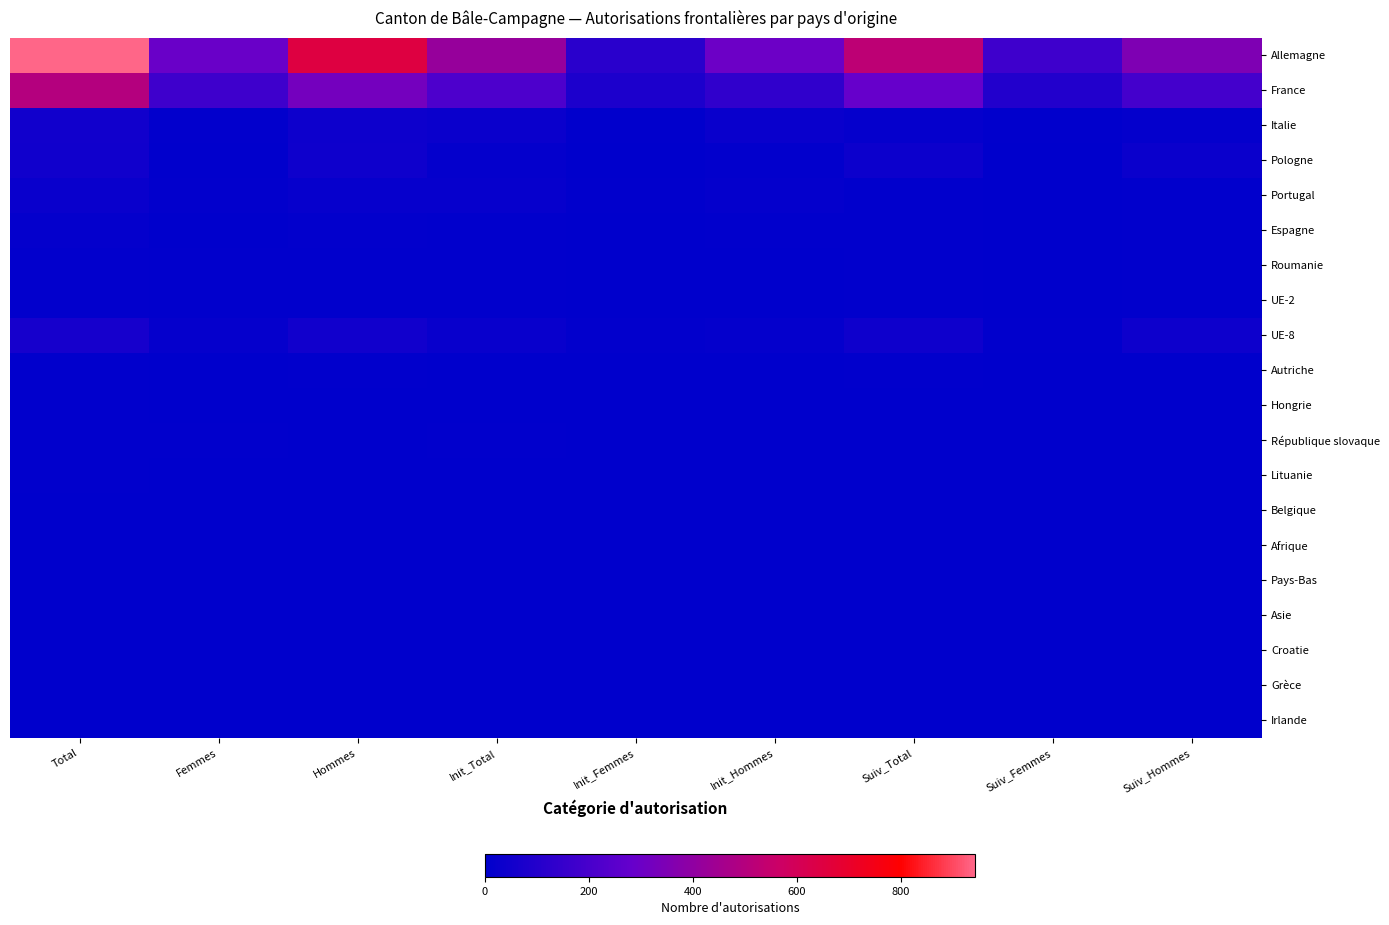

What is the spread (max minus min) of values at Init_Total?

417